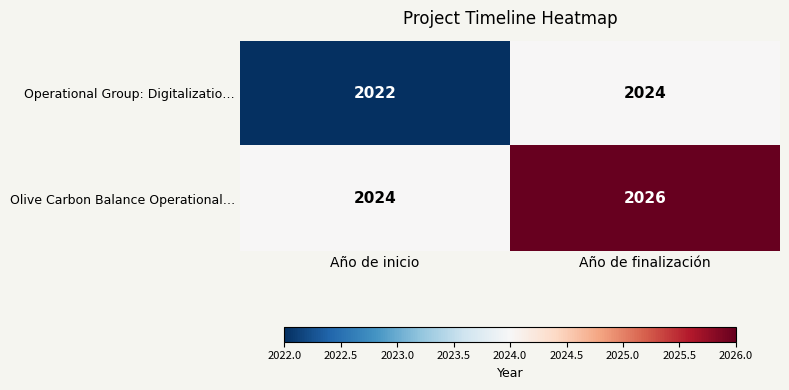

What is the sum of the Operational Group: Digitalizatio… values at Año de finalización and Año de inicio?

4046